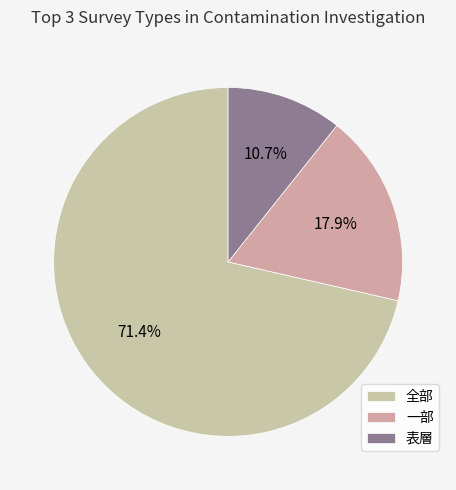

To the nearest percent, what is the difference between the largest and smallest slice percentages?

61%